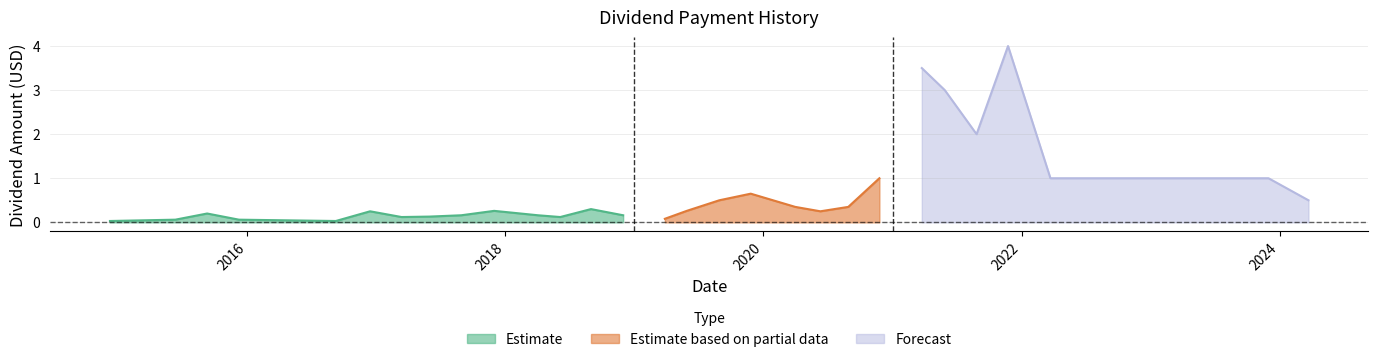

Where is the data nearest to the value 2?

2021-08-26